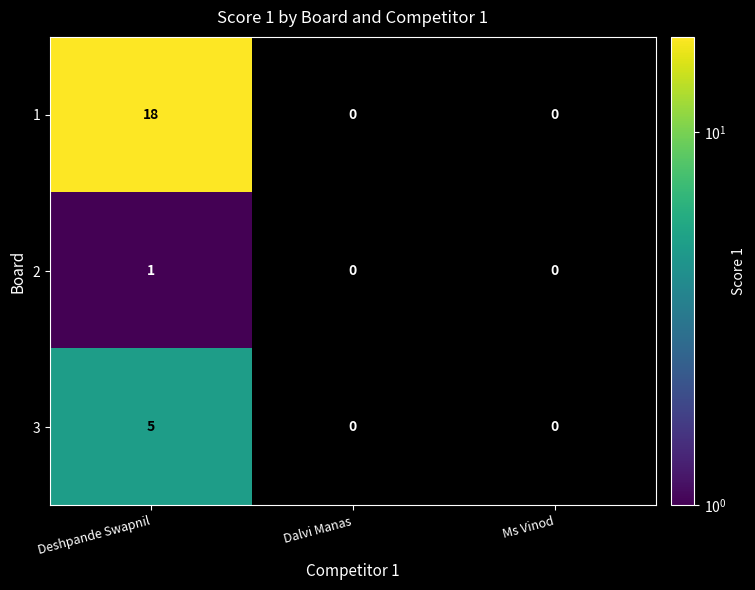

What is the difference between the highest and lowest values at Deshpande Swapnil?

17